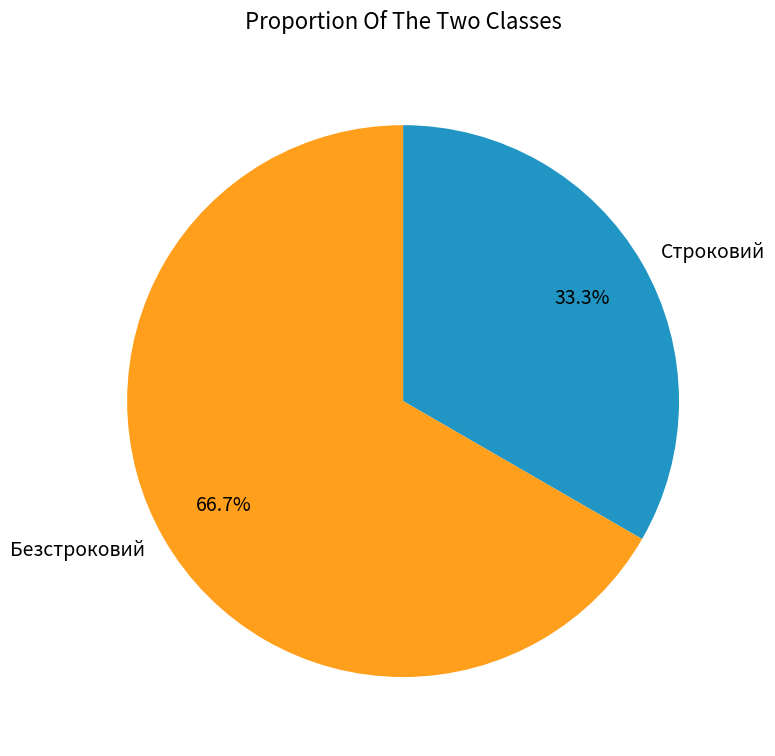

To the nearest percent, what portion does Строковий represent?

33%